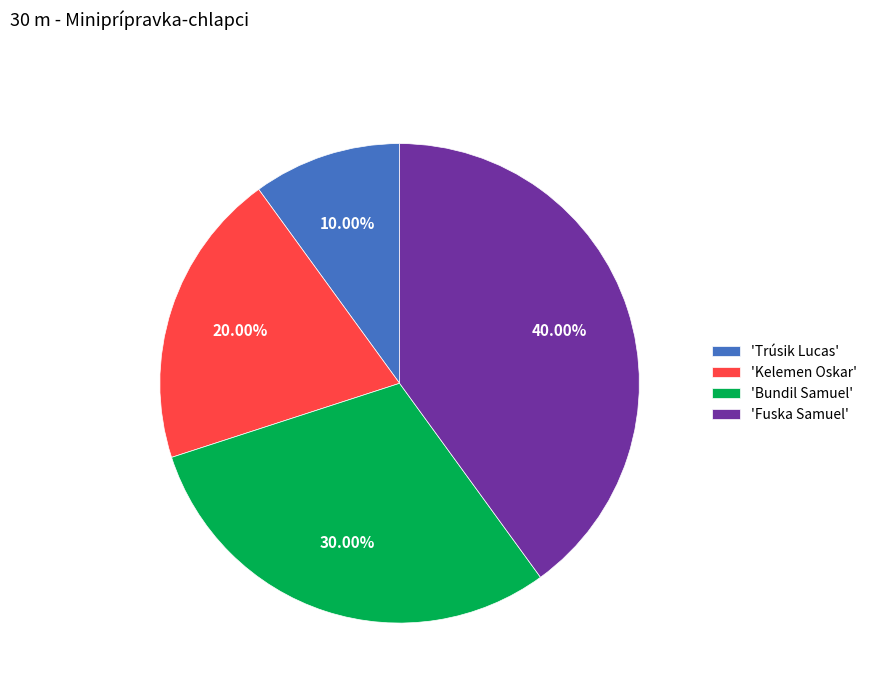

Is there any slice that represents more than half of the pie?

No